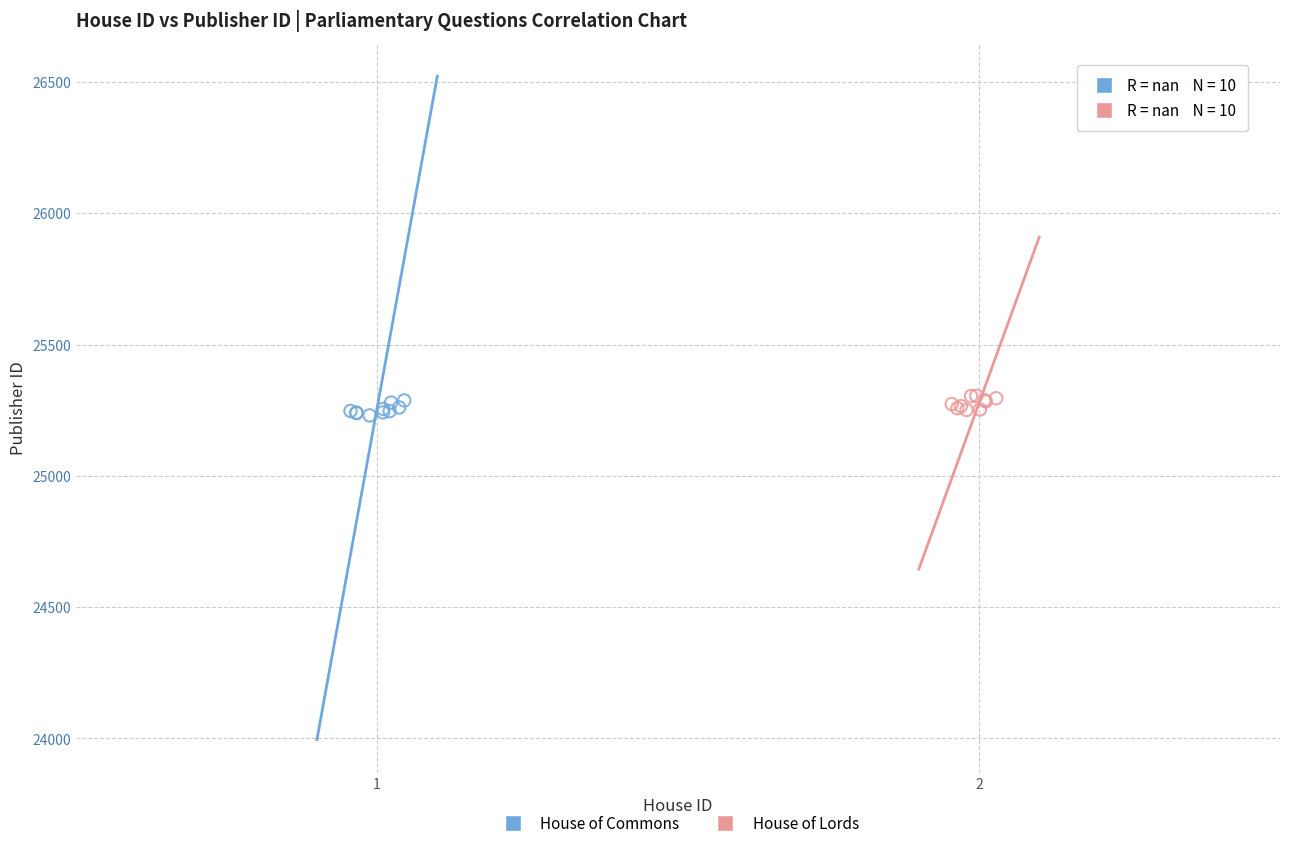

What are all the series names shown in the legend?

House of Commons, House of Lords